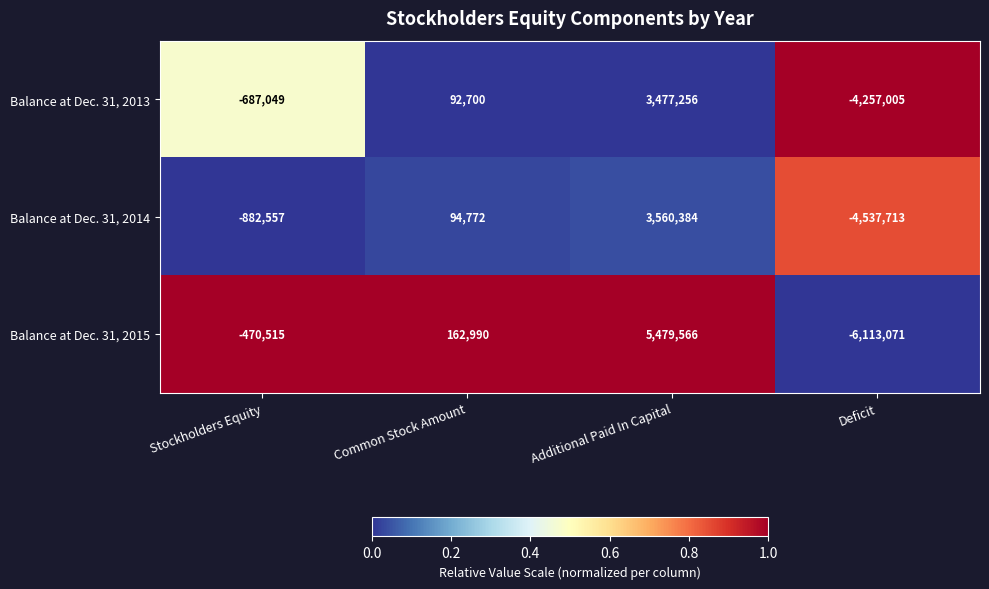

What is the difference between the Balance at Dec. 31, 2013 values at Stockholders Equity and Deficit?

3569956